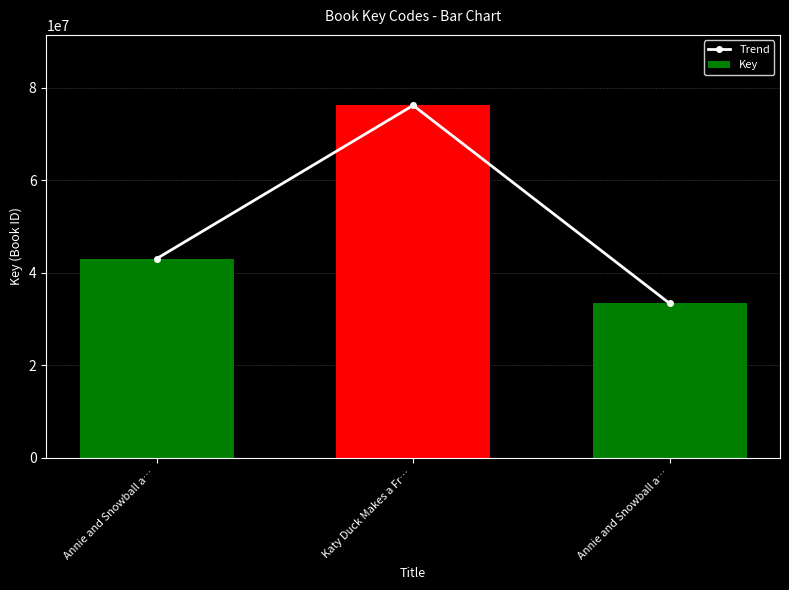

What is the label of the 3rd bar from the right?

Annie and Snowball a…